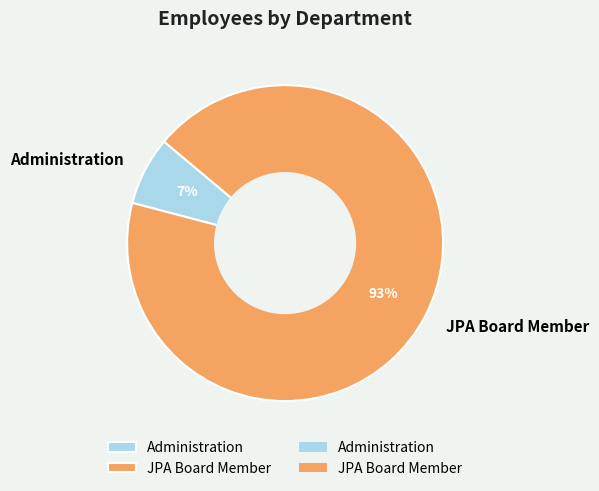

Does Administration represent more than half of the total?

No